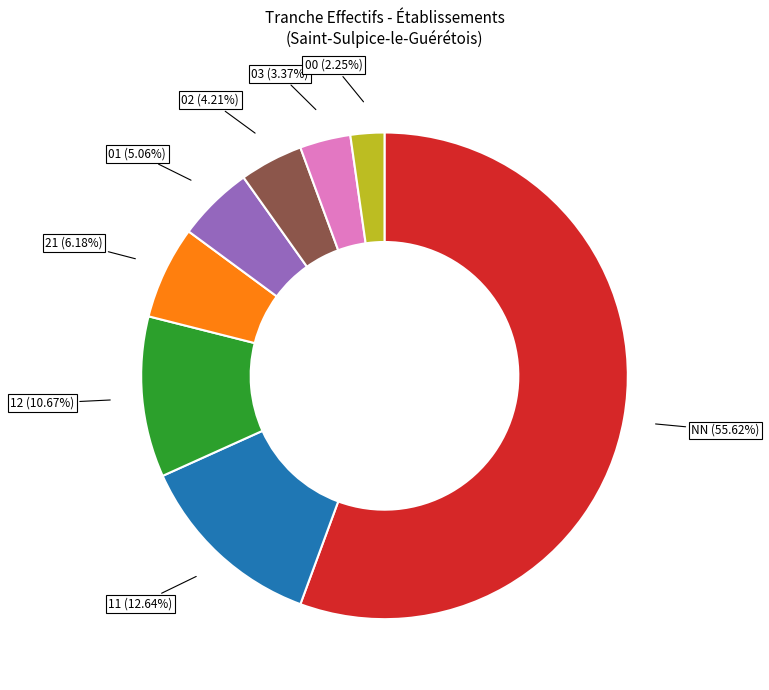

How many slices are in this pie chart?

8